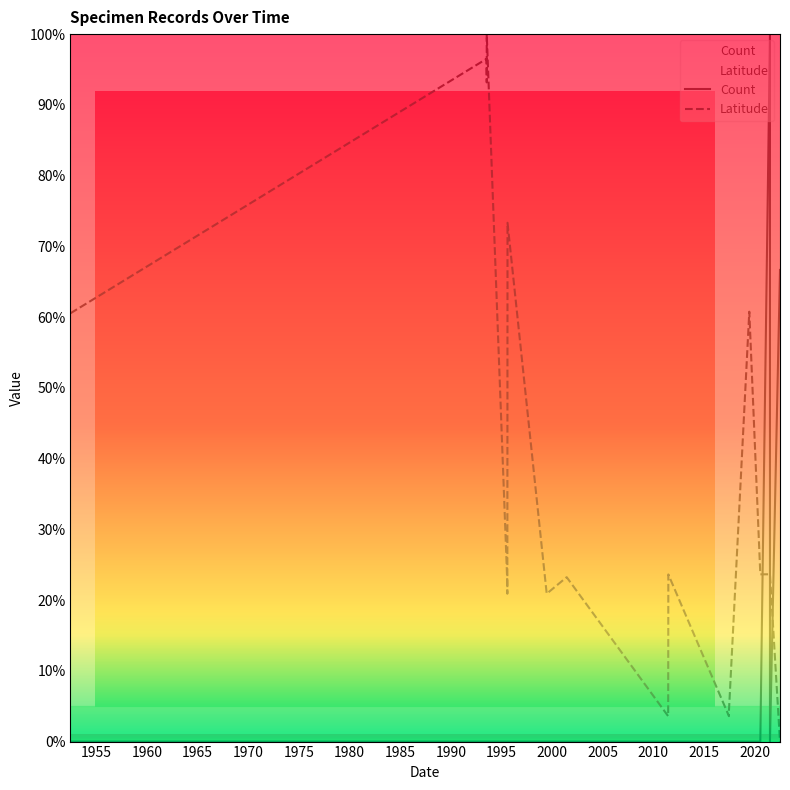

The value at 1952-06-15 is 44.8. True or false?

False